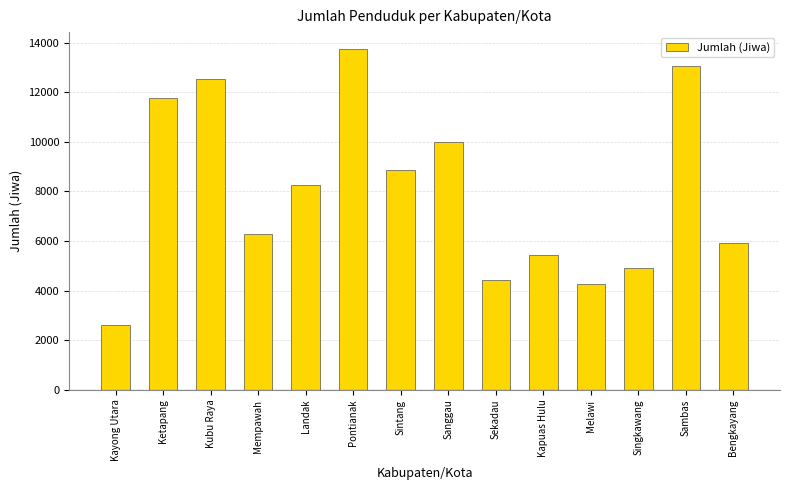

What is the label of the 3rd bar from the right?

Singkawang